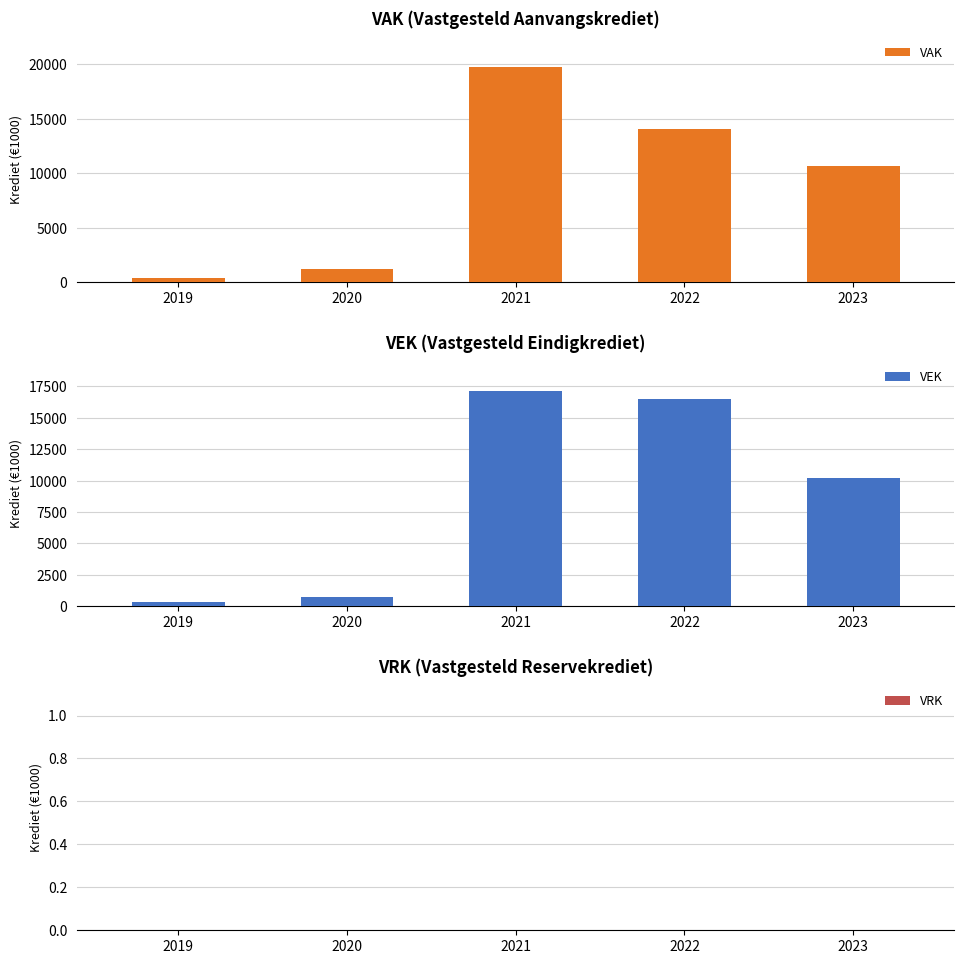

What is the total value across all series at 2020?

2011